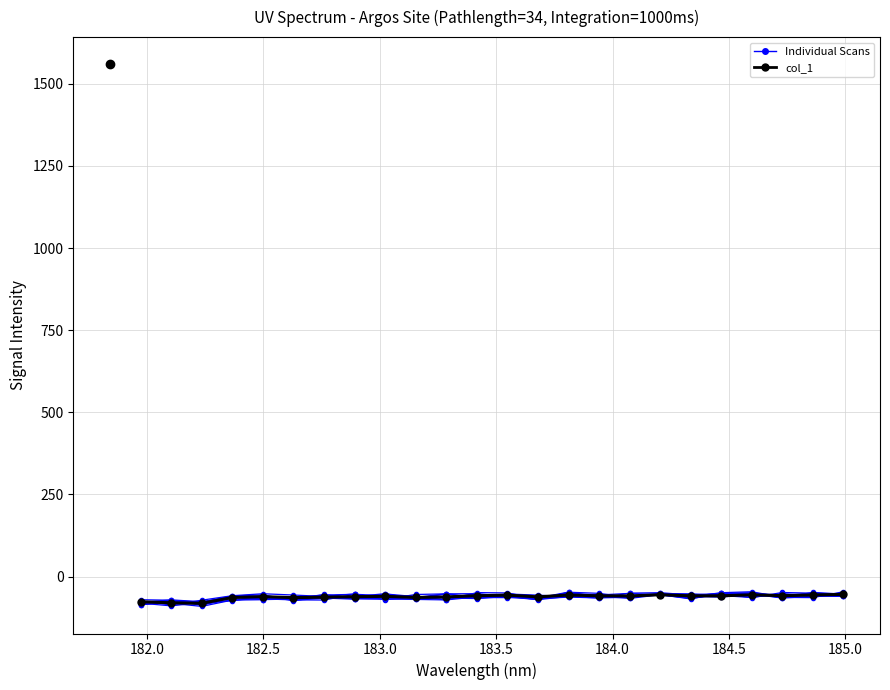

Where does the Scan 1 series first go above -62?

183.0